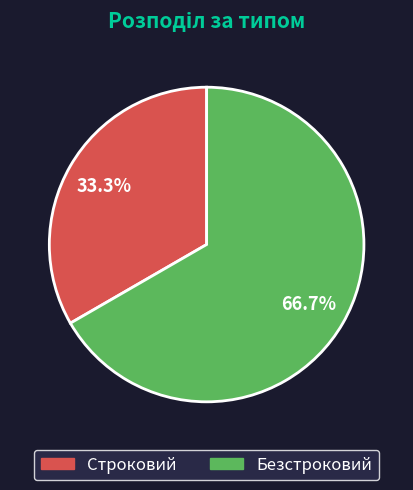

Does Строковий represent more than half of the total?

No